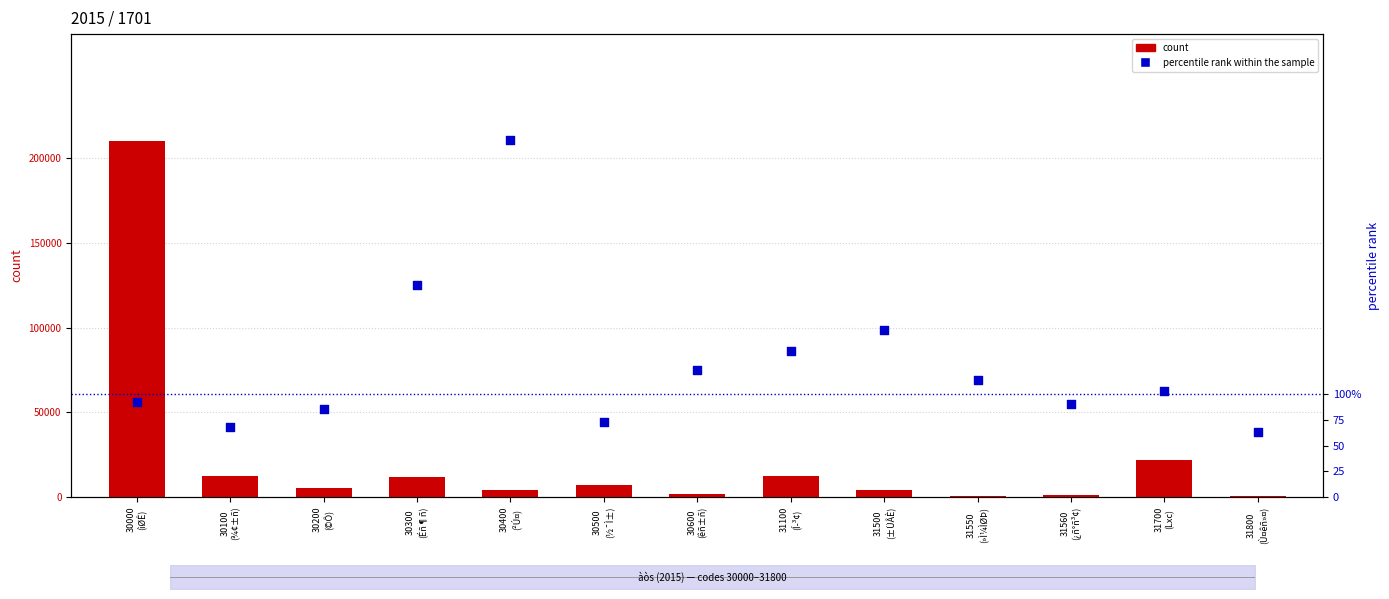

Which series contains the lowest Y value?

percentile rank within the sample